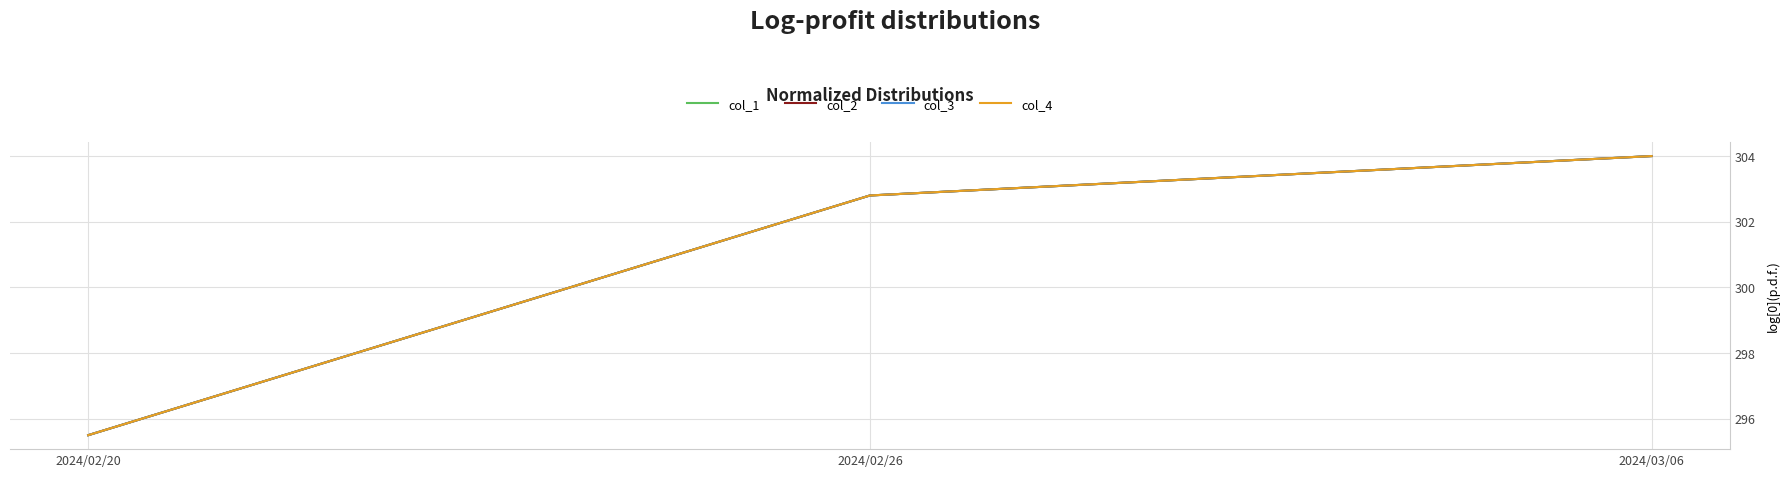

Does the chart display data point markers on the line(s)?

No